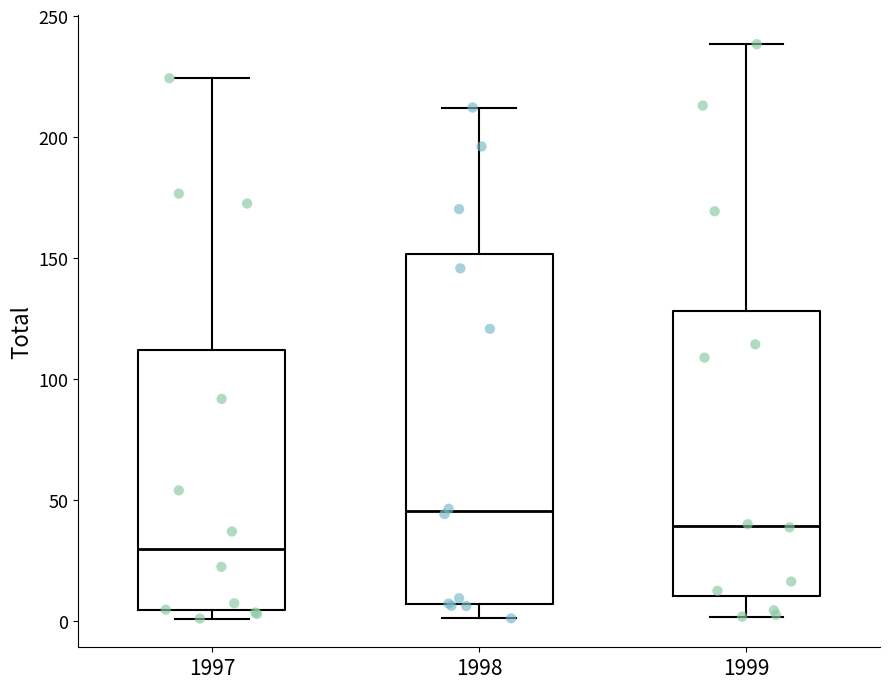

Which box has the highest median line?

1998